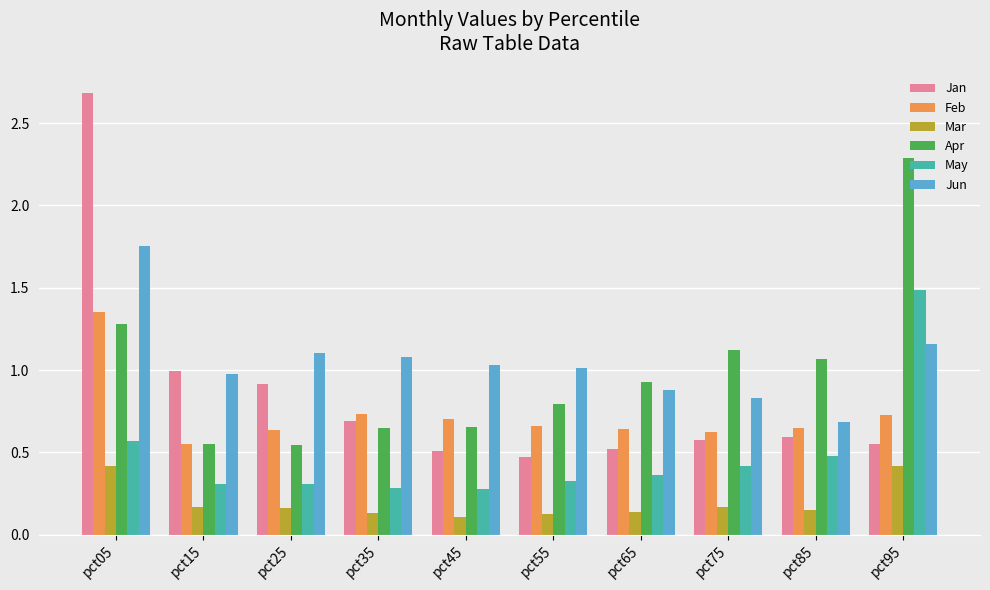

What is the average value of the Jan series?

0.9